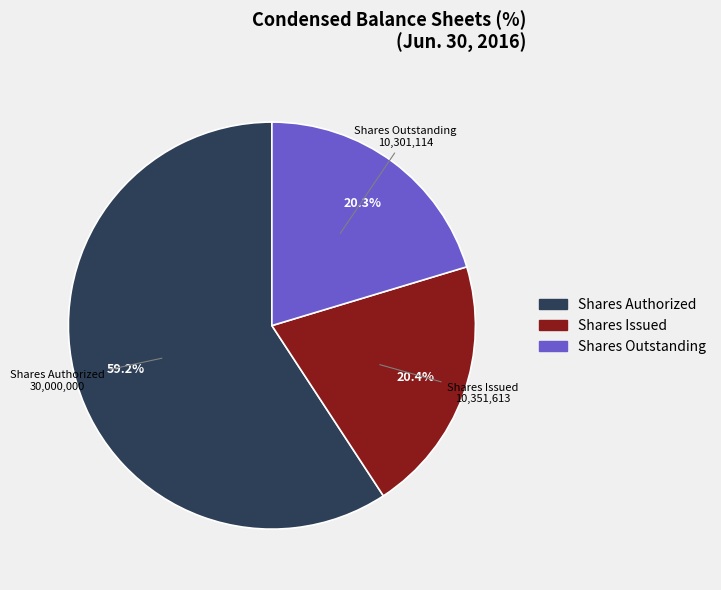

Combined, what portion of the pie is Shares Authorized and Shares Issued?

79.7%